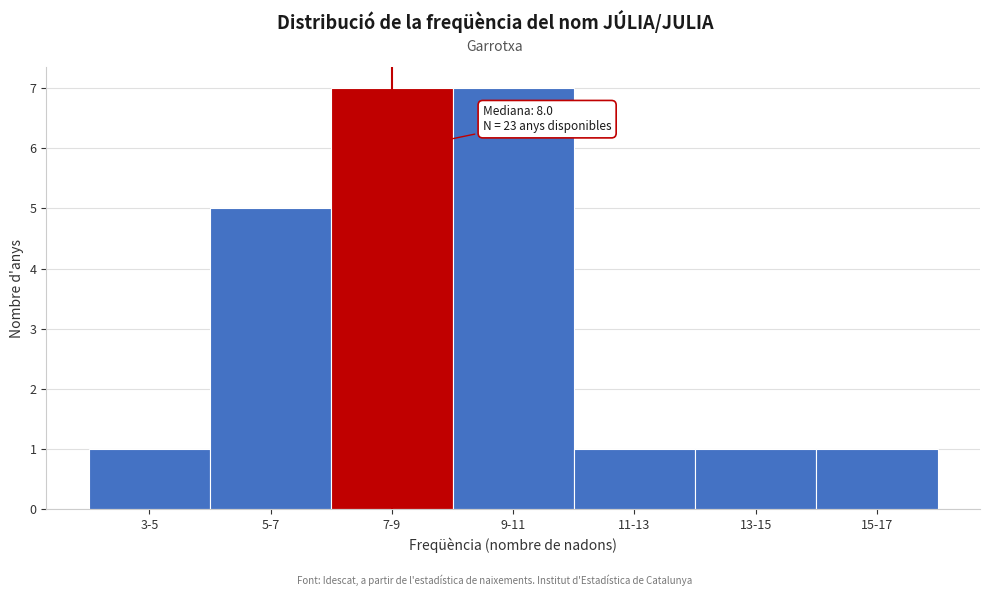

Reading right to left, extract all data points from this chart.

15-17=1	13-15=1	11-13=1	9-11=7	7-9=7	5-7=5	3-5=1